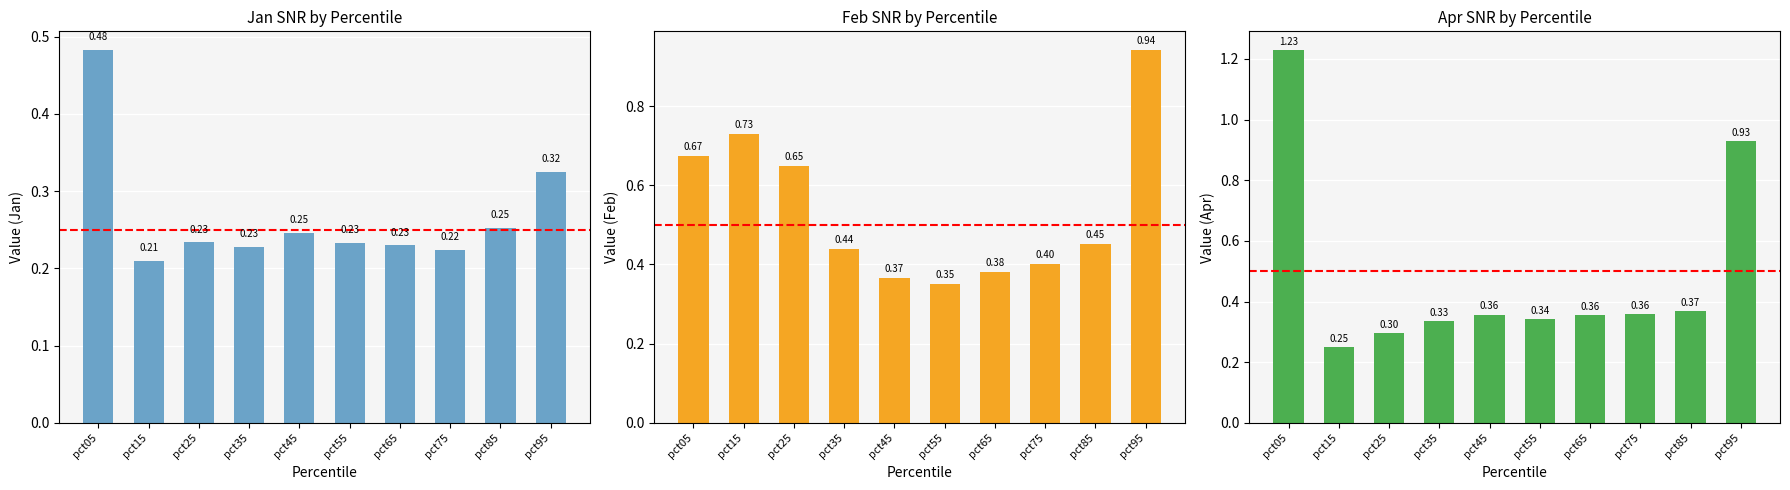

Reading left to right, what are all the values shown in this chart?

Jan: 0.5	0.2	0.2	0.2	0.2	0.2	0.2	0.2	0.3	0.3
Feb: 0.7	0.7	0.6	0.4	0.4	0.4	0.4	0.4	0.5	0.9
Apr: 1.2	0.2	0.3	0.3	0.4	0.3	0.4	0.4	0.4	0.9